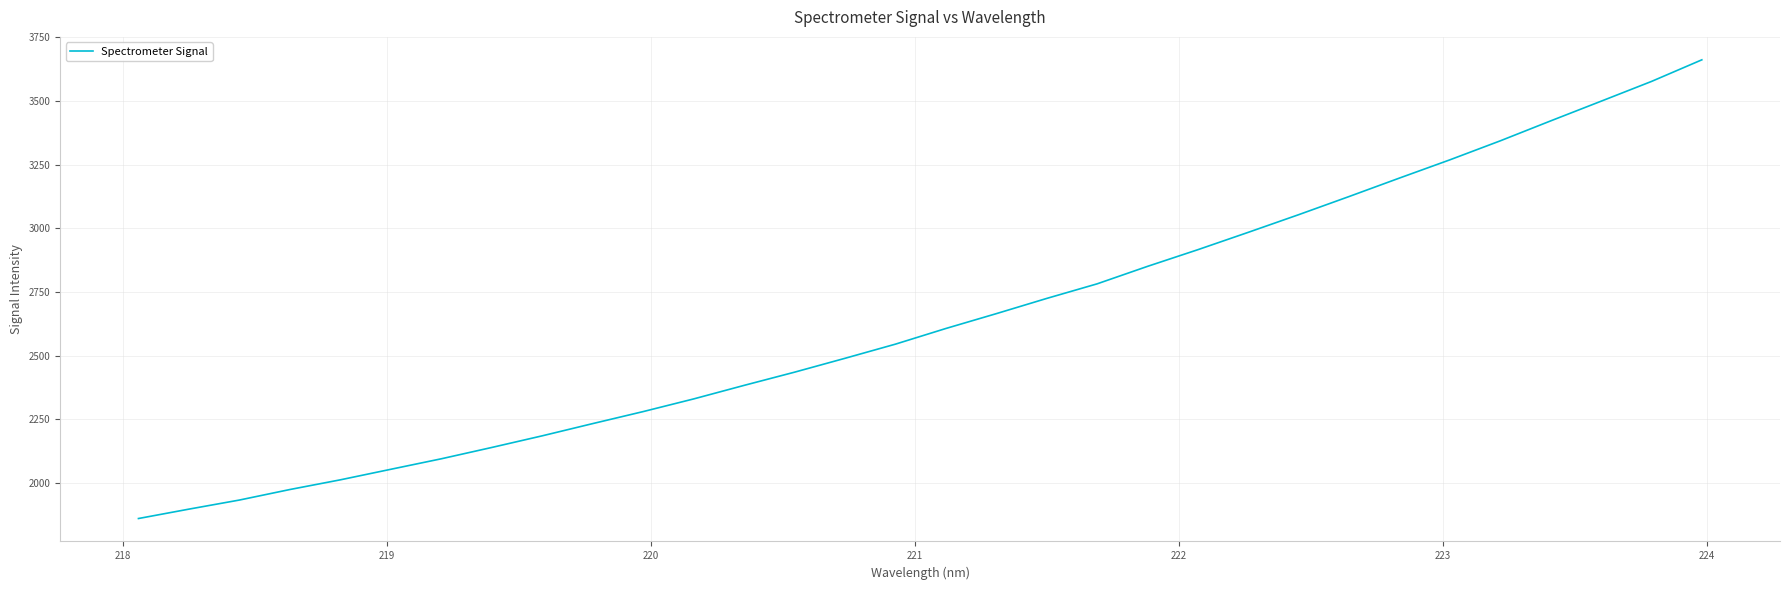

What is the smallest value displayed?

1860.1